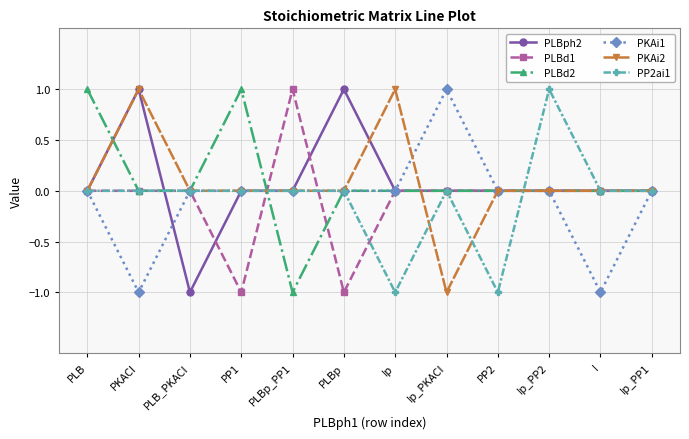

How many data points does each series have?

12